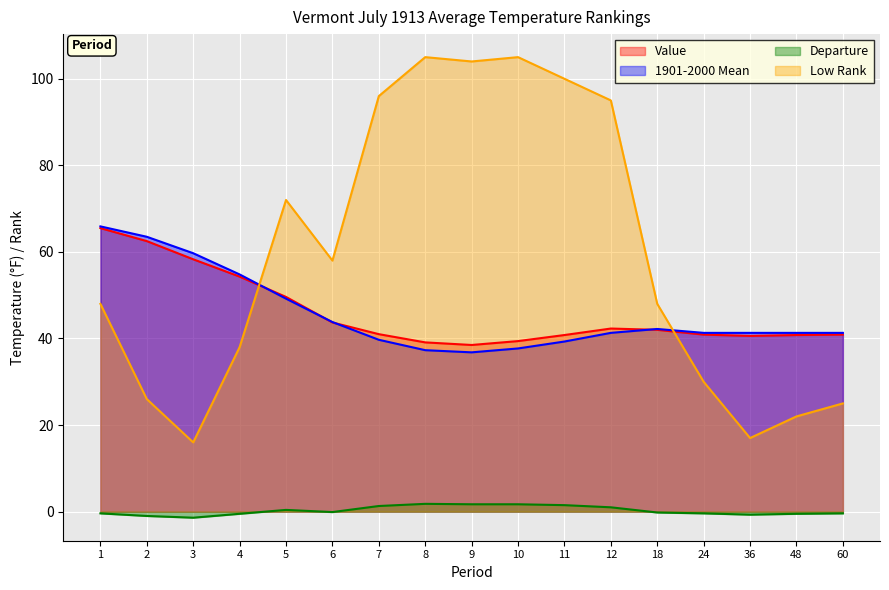

Where does the Low Rank series first go above 48?

5